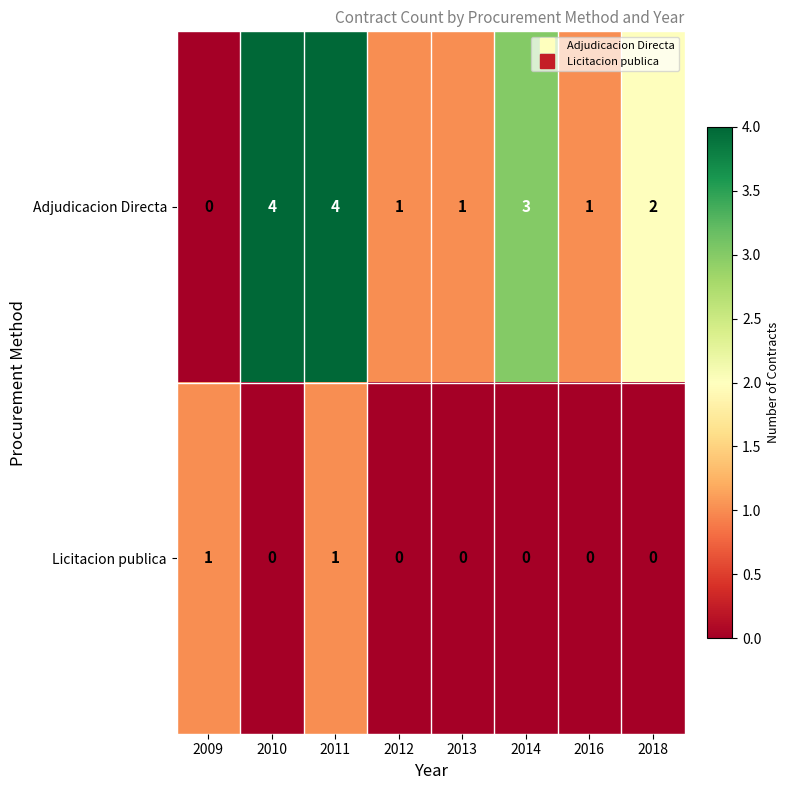

How many distinct data groups are displayed?

2